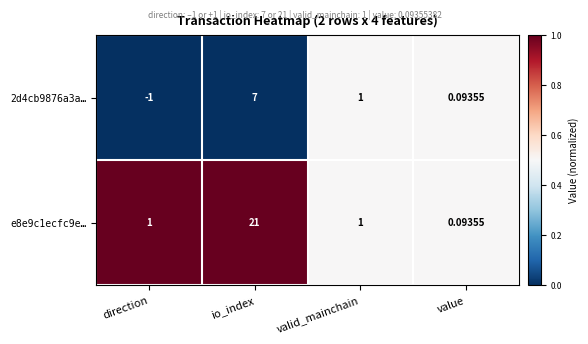

Which series has the largest range (max minus min)?

e8e9c1ecfc9e…